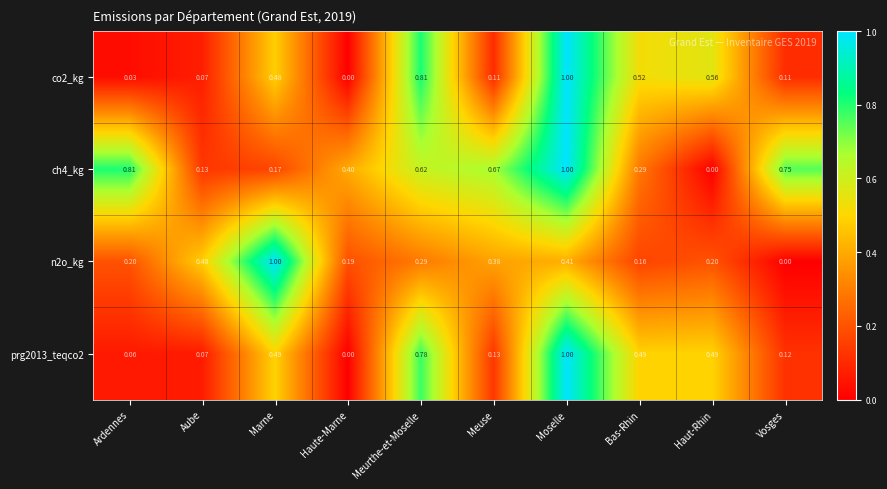

At which category is the sum across all series the highest?

Moselle